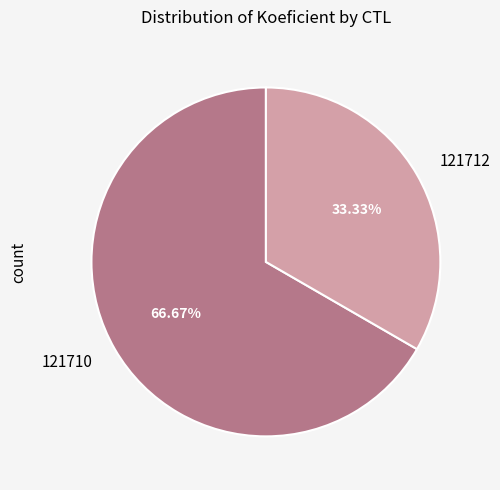

What percentage is the 121712 slice, to the nearest percent?

33%